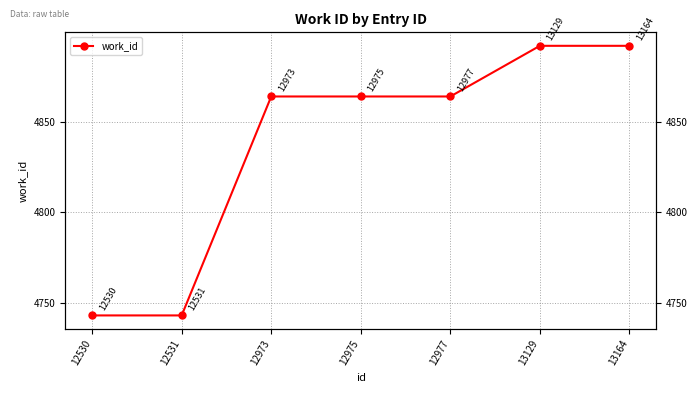

True or false: the data shows 7740 at 13129.

False